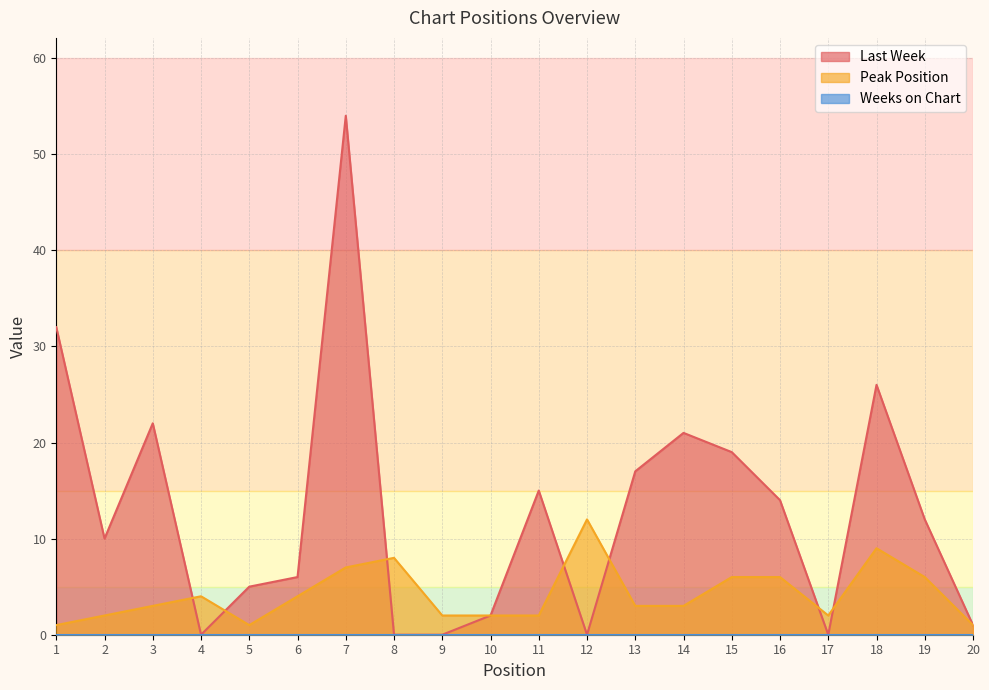

At how many categories does at least one series exceed 47?

1